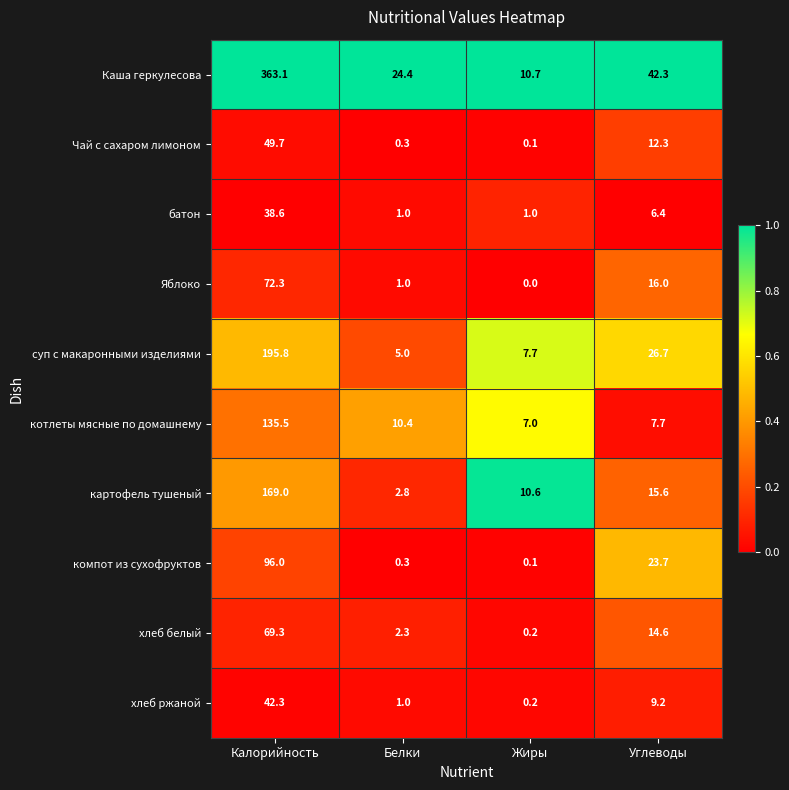

Which series has the largest total across all categories?

Каша геркулесова